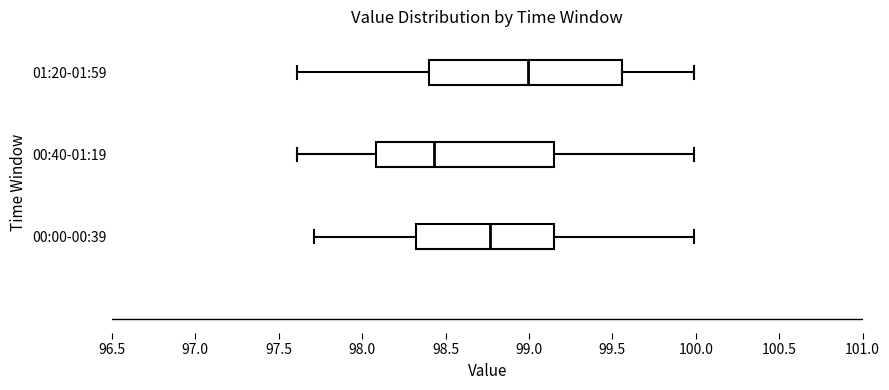

Comparing the boxes themselves (not the whiskers), which one is the widest?

01:20-01:59